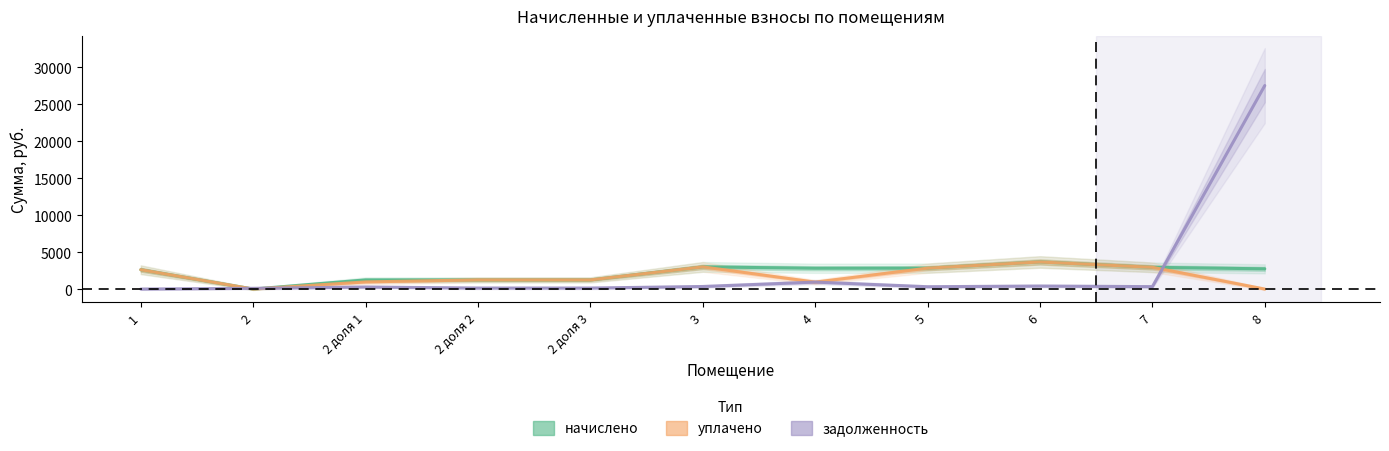

What is the label of the 7th point from the right?

2 доля 3